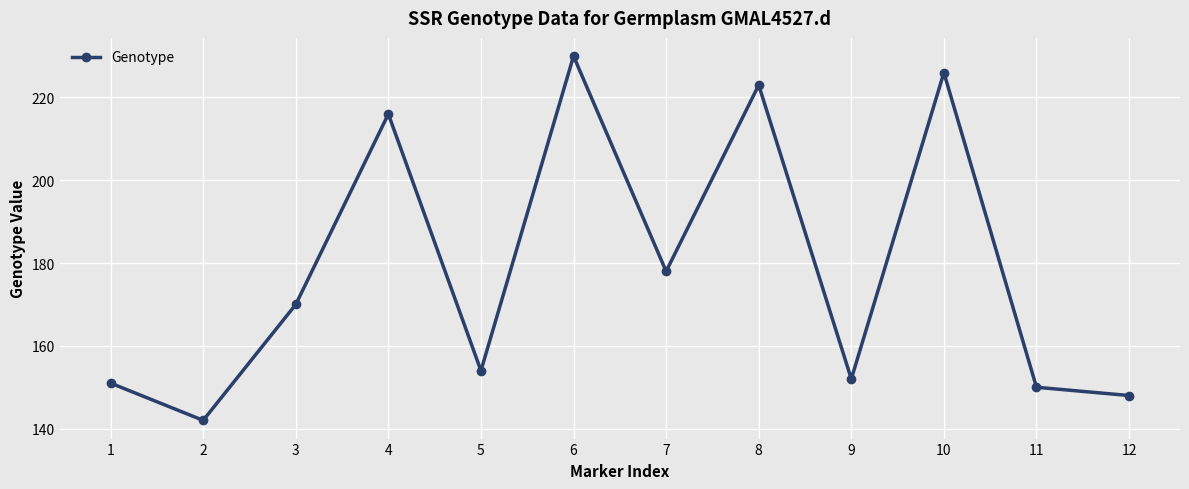

What is the value of the 5th point from the left?

154